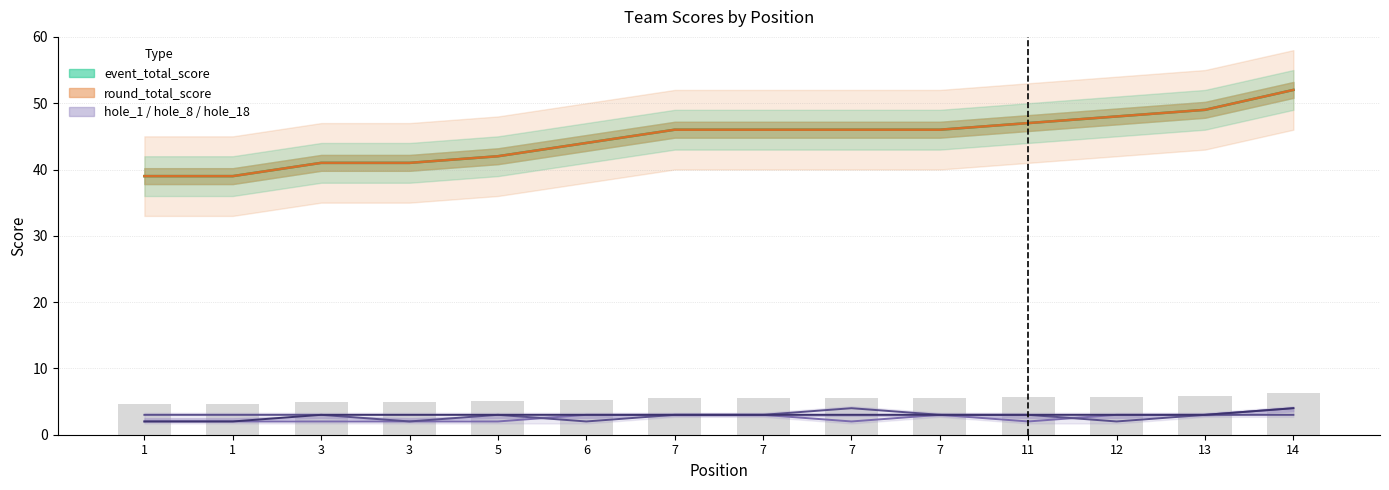

True or false: hole_1 has a value of 3 at 3.

False